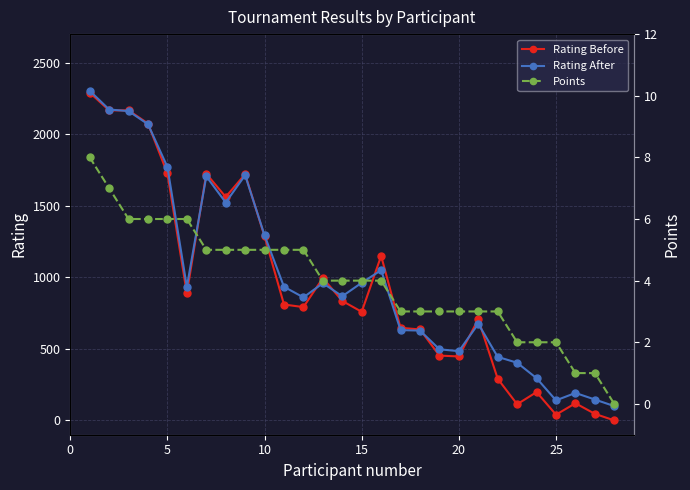

True or false: Rating After has more than 0 interior local peaks.

True